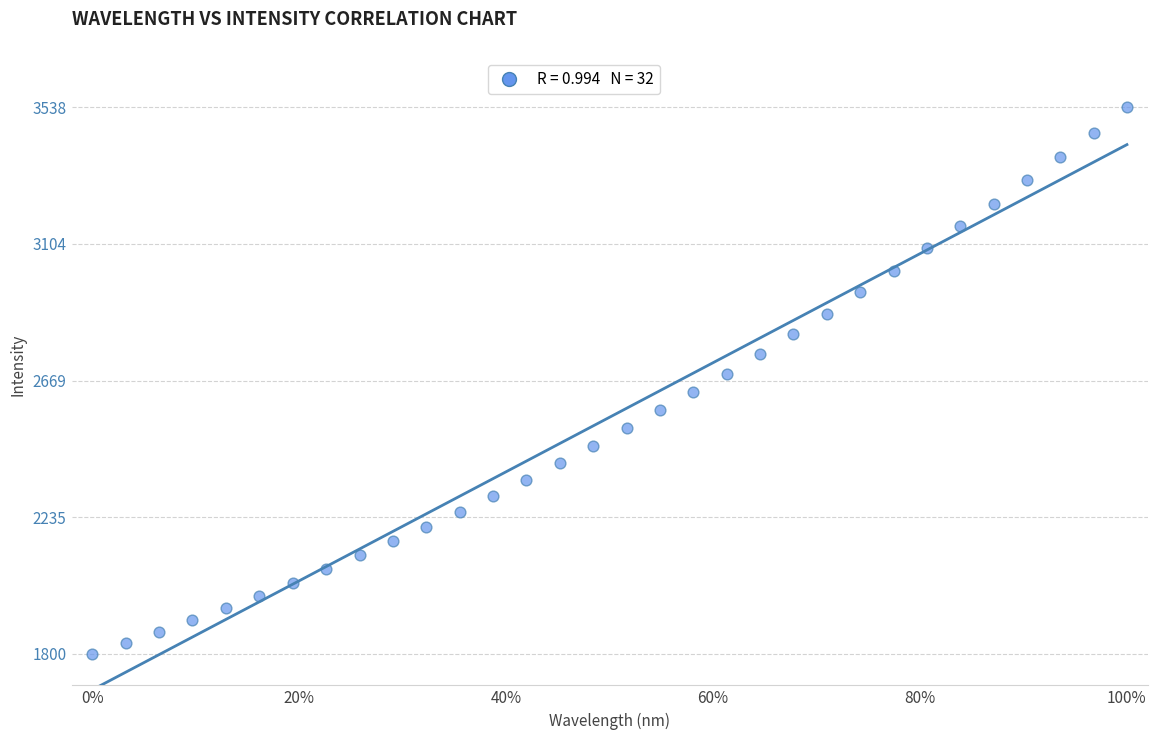

What is the range of X values (max minus min)?

1.0